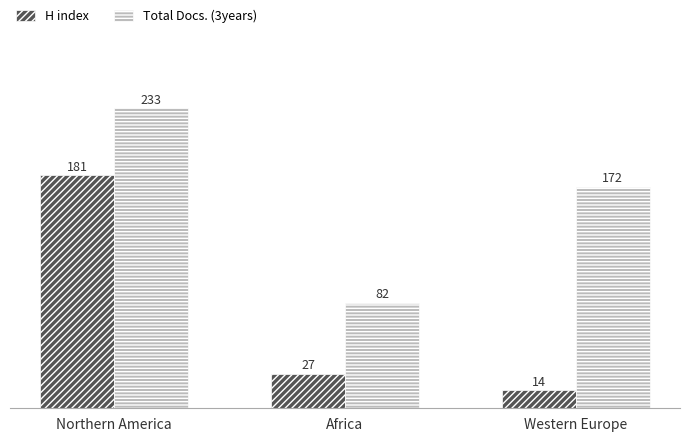

How many values in the H index series are below 27?

1